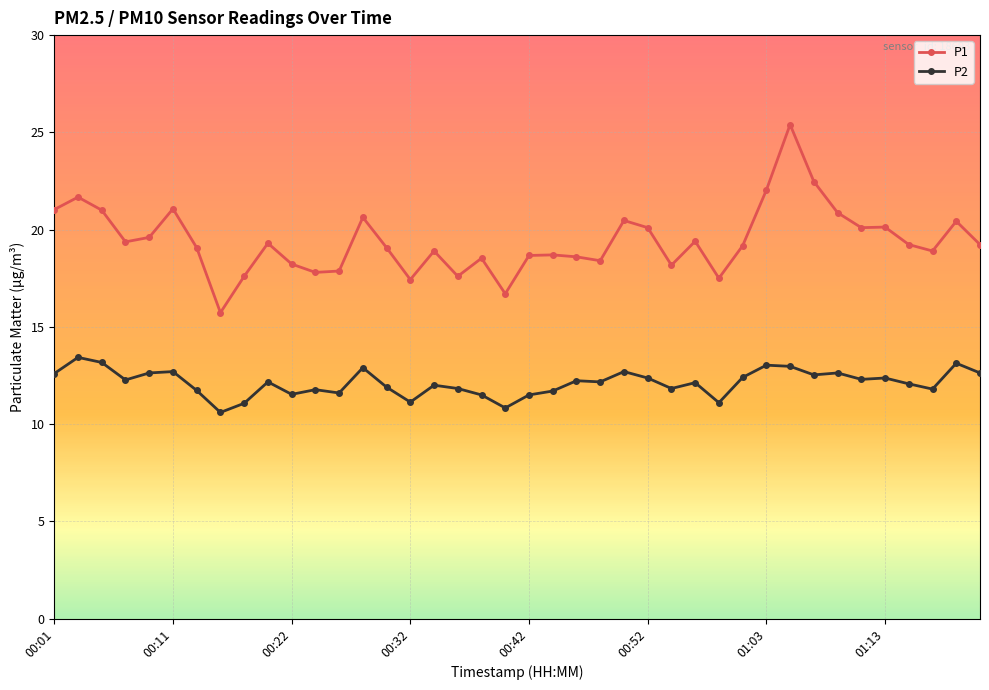

What is the difference between the second highest and second lowest values in the P2 series?

2.3